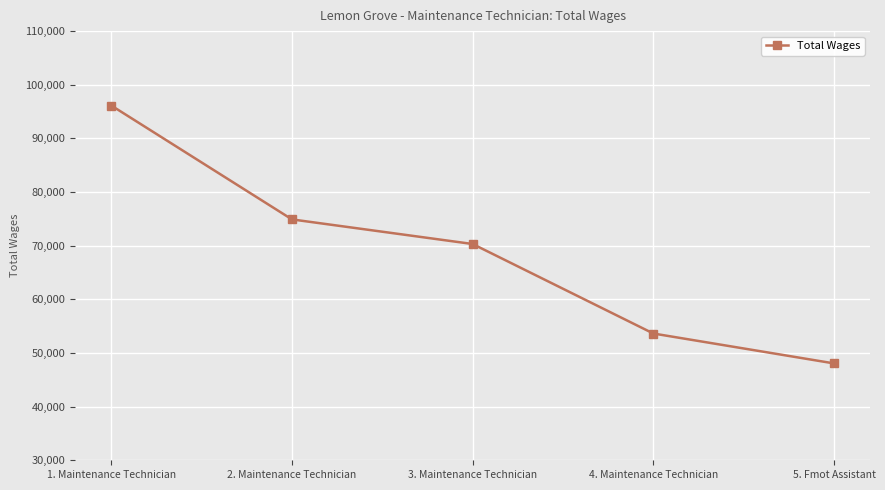

Between 1. Maintenance Technician and 4. Maintenance Technician, which is larger?

1. Maintenance Technician